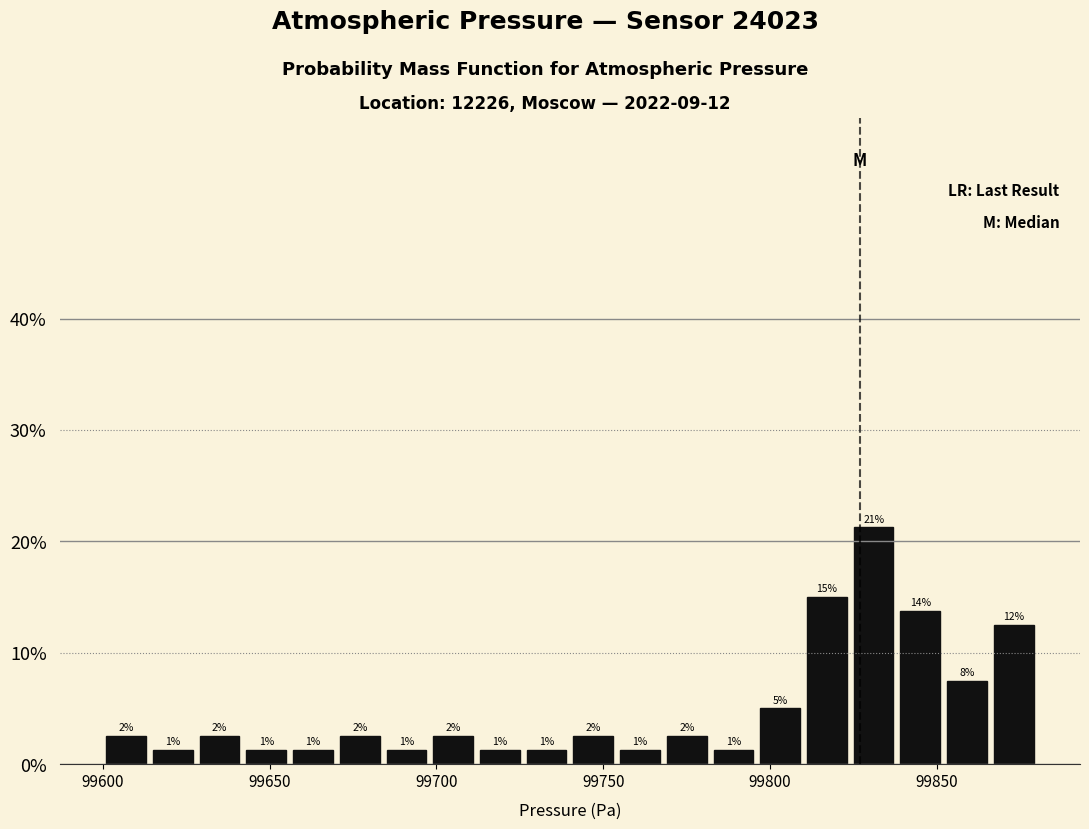

Read against the x-axis, roughly where is the centre of the tallest bar?

99830